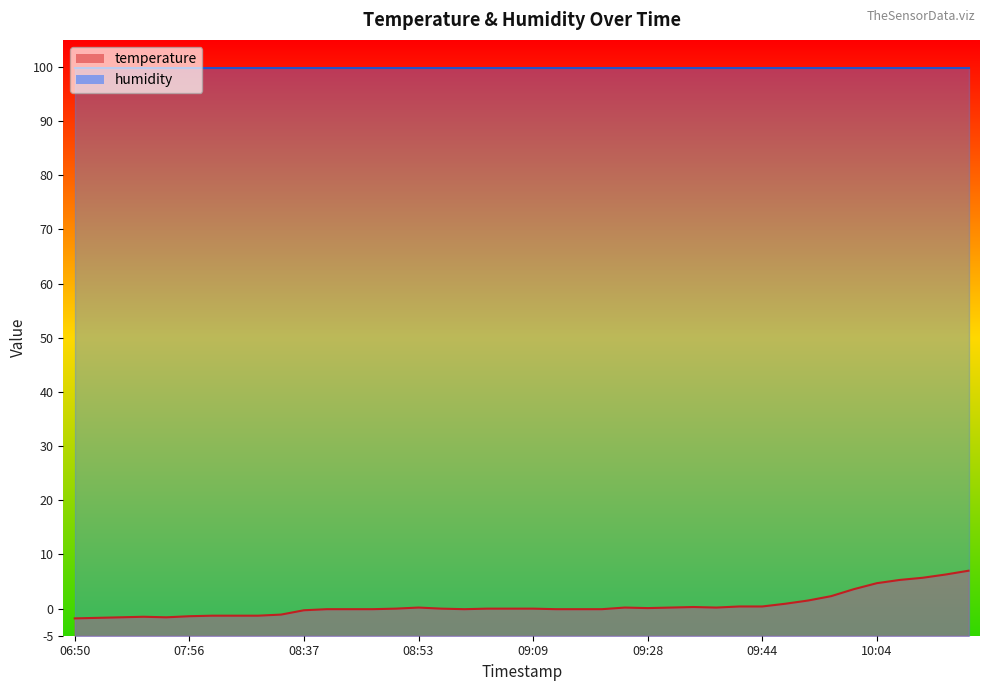

What is the label of the 8th point from the right?

09:56